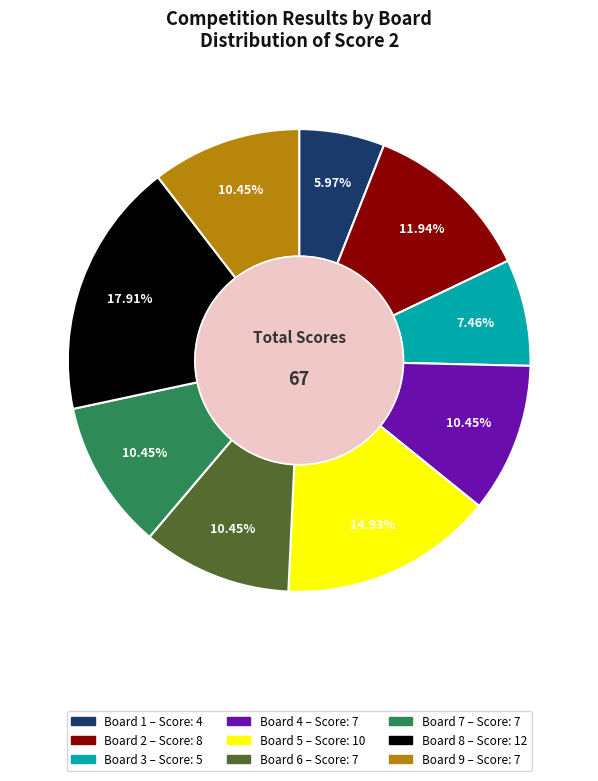

What percentage is the Board 7 slice, to the nearest percent?

10%